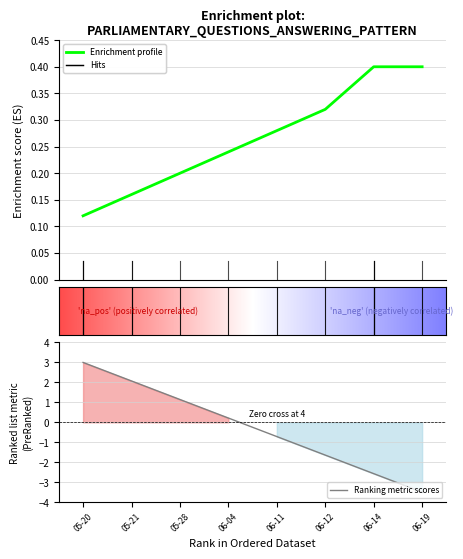

How many lines are shown in the chart?

2